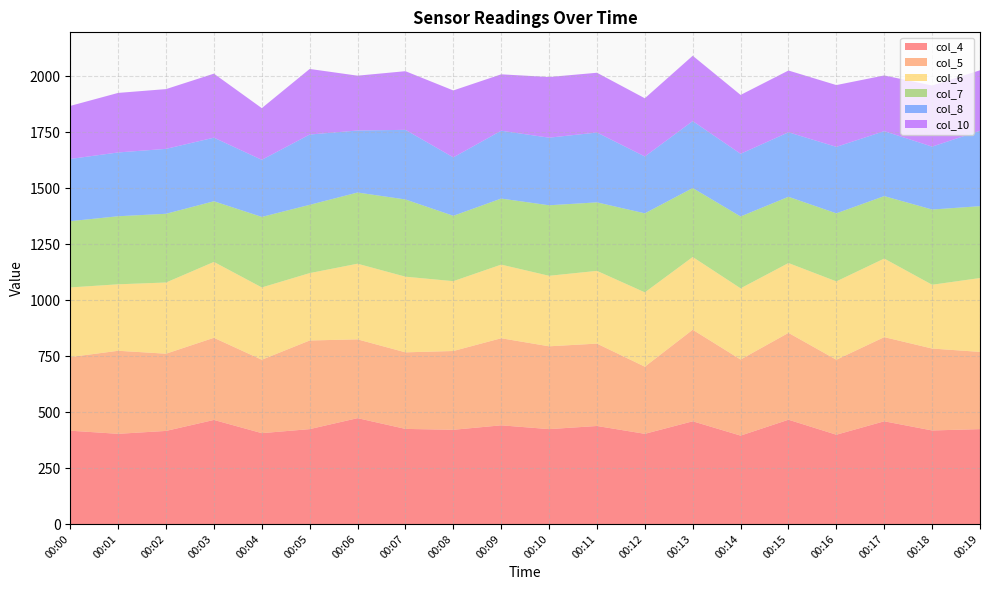

Reading right to left, transcribe all the data shown in this chart.

col_4: 424	418	459	399	466	395	459	403	438	424	441	421	425	473	424	406	465	416	403	417
col_5: 345	366	376	335	388	340	409	300	368	370	389	352	342	352	396	328	367	345	371	329
col_6: 330	285	351	350	312	318	325	332	325	315	329	312	338	338	301	323	339	318	297	311
col_7: 321	336	279	304	296	321	308	353	306	315	295	292	345	318	305	315	271	307	304	296
col_8: 337	281	290	297	288	280	299	254	312	302	303	261	311	277	314	255	284	290	285	278
col_10: 270	273	249	276	276	263	292	260	267	271	252	299	262	245	293	231	286	267	266	237